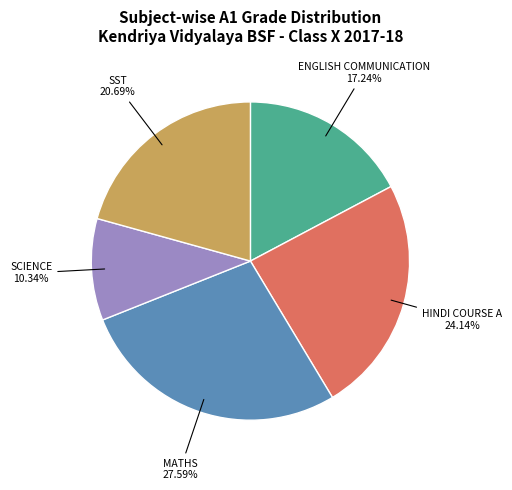

Does any single category account for the majority?

No